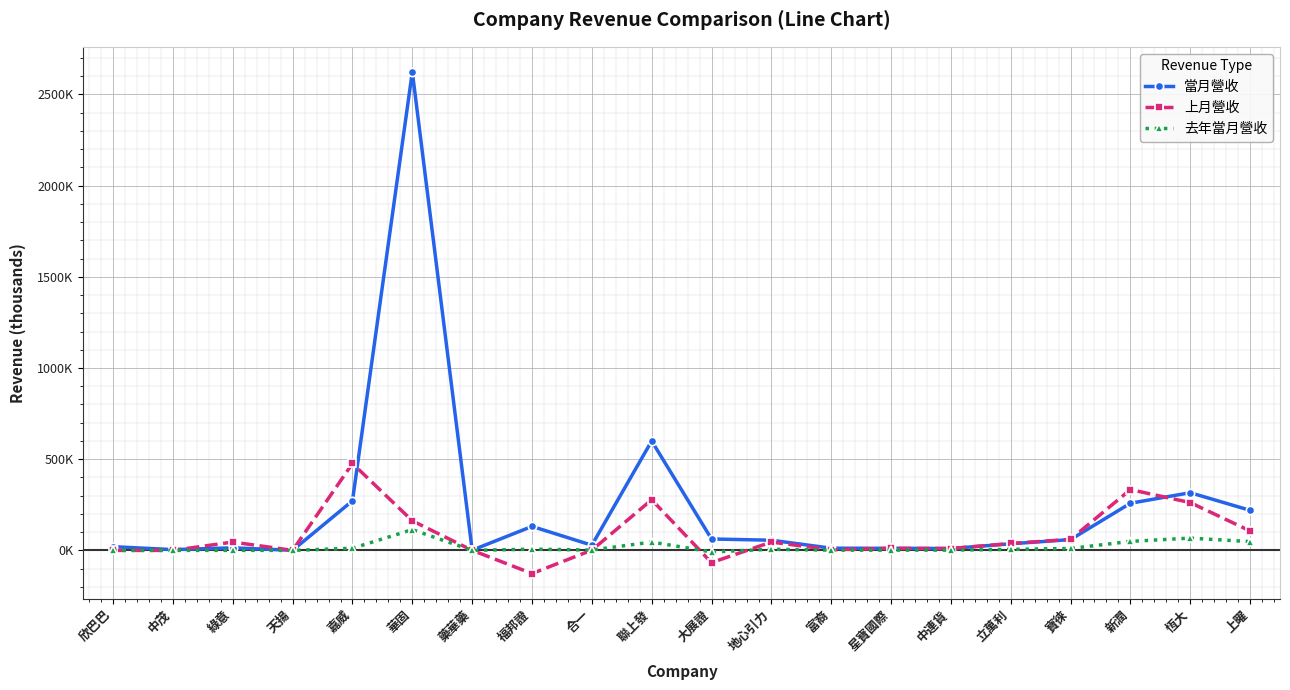

How many values in 去年當月營收 are below zero?

1